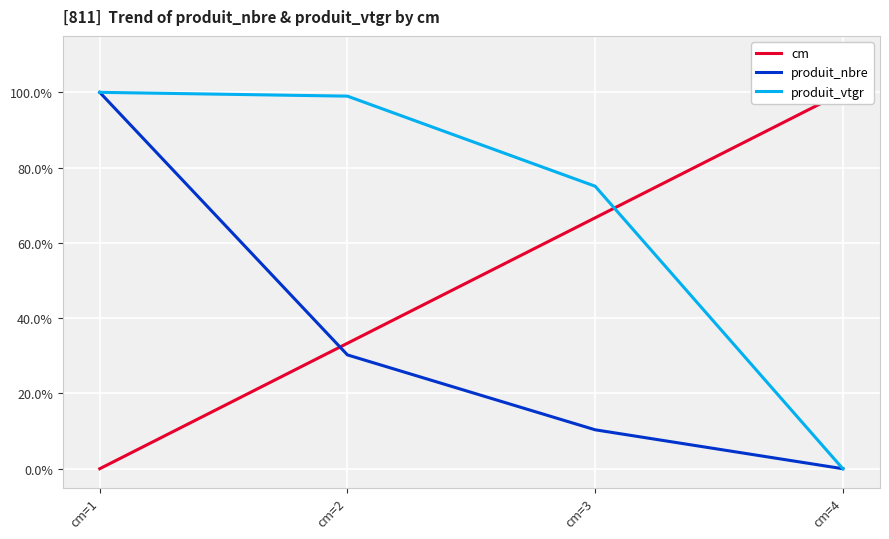

Rank the series by their average value, from highest to lowest.

produit_vtgr, cm, produit_nbre